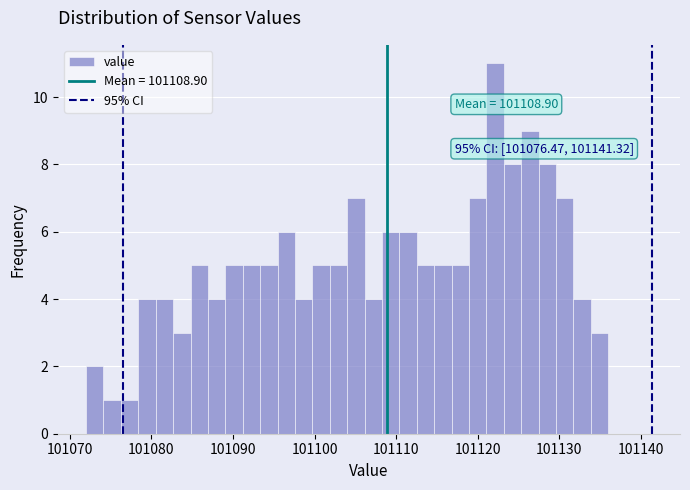

Around what value on the x-axis is the tallest bar? Give the approximate position of its centre, as read against the axis.

101122